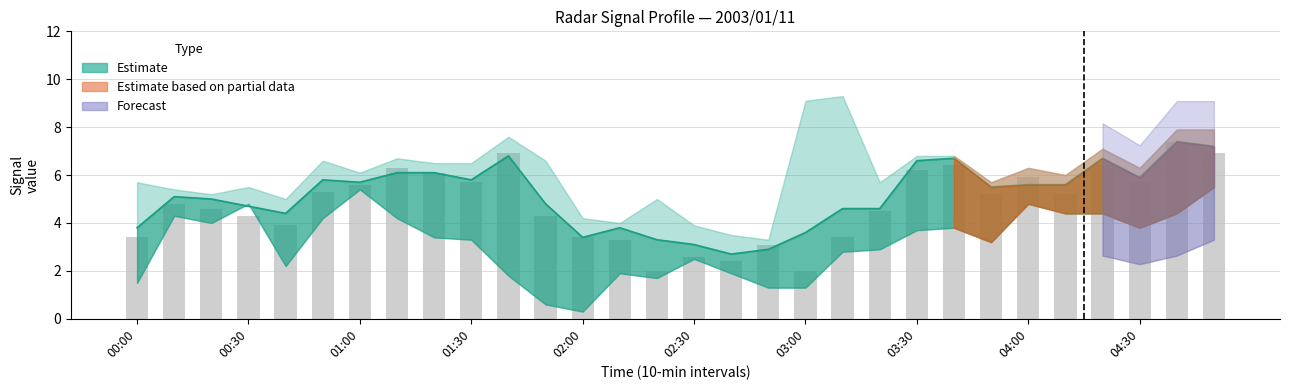

What is the sum of the values at 10 and 23?

12.1